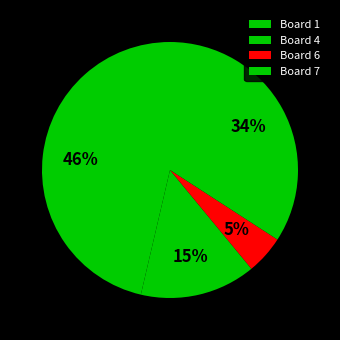

Which slice is the smallest?

Board 6